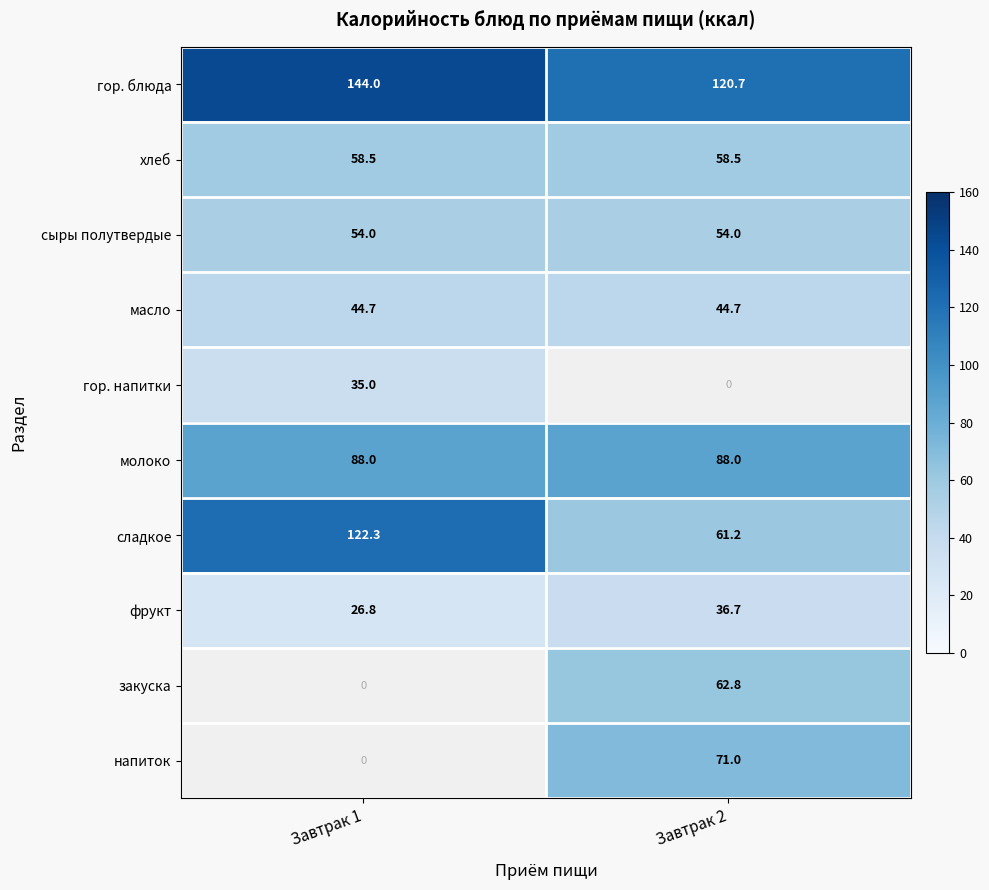

Is the value of молоко at Завтрак 1 greater than the value of масло at Завтрак 1?

Yes